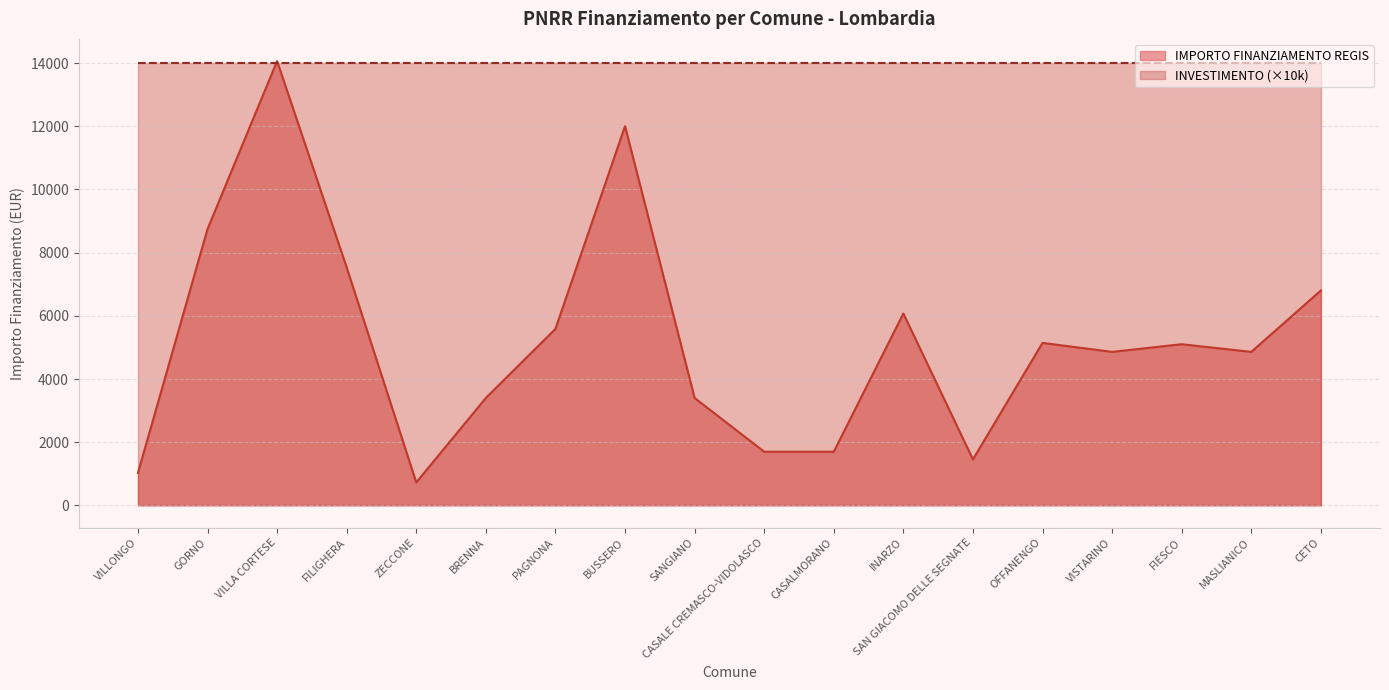

True or false: the data shows 12005 at BUSSERO.

True